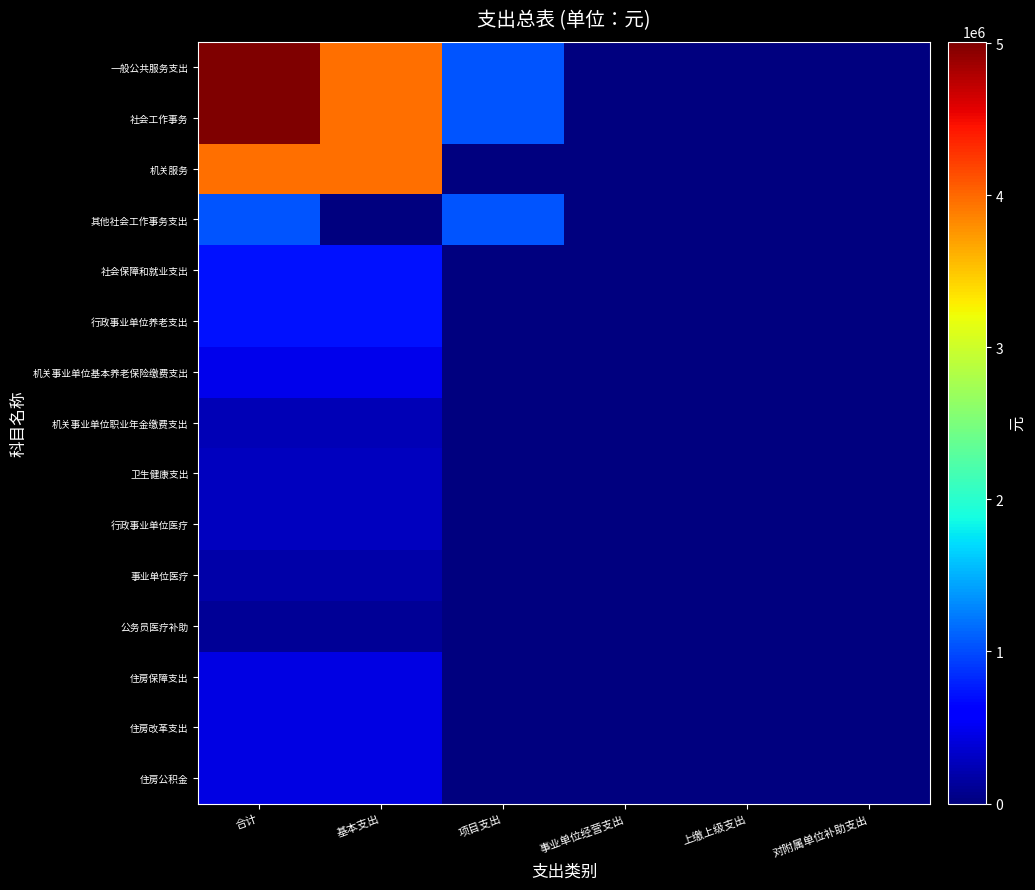

Rank the series at 合计 from lowest to highest value.

公务员医疗补助, 事业单位医疗, 机关事业单位职业年金缴费支出, 卫生健康支出, 行政事业单位医疗, 住房保障支出, 住房改革支出, 住房公积金, 机关事业单位基本养老保险缴费支出, 社会保障和就业支出, 行政事业单位养老支出, 其他社会工作事务支出, 机关服务, 一般公共服务支出, 社会工作事务